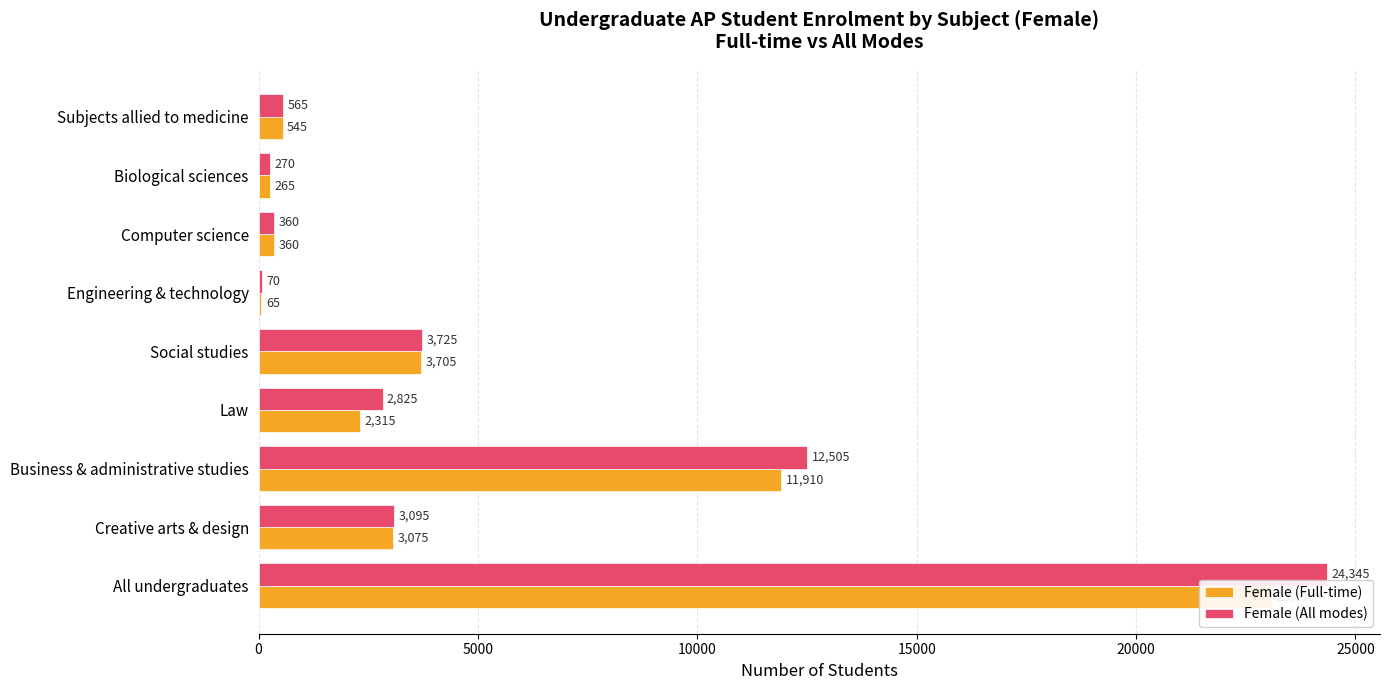

Rank the series by their average value, from highest to lowest.

Female (All modes), Female (Full-time)